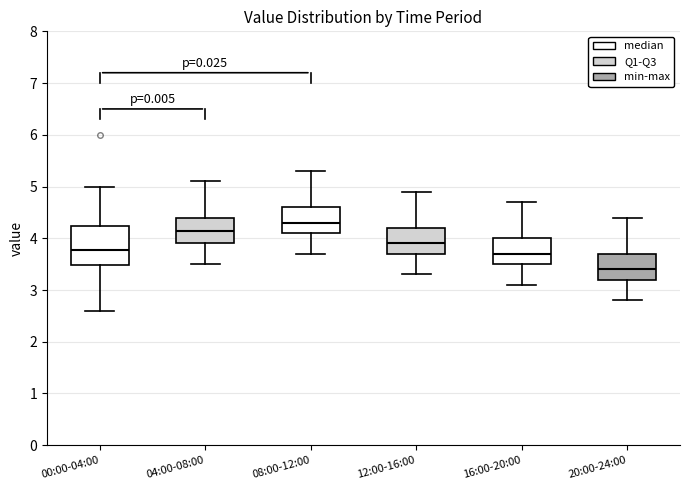

Reading left to right, read every box against the y-axis: the position of its median line, the range the box covers, and the ends of its whiskers. The values are not printed on the chart, so give them approximately, as read against the axis.

00:00-04:00: median 3.8, box 3.5 to 4.2, whiskers 2.6 to 5.0
04:00-08:00: median 4.2, box 3.9 to 4.4, whiskers 3.5 to 5.1
08:00-12:00: median 4.3, box 4.1 to 4.6, whiskers 3.7 to 5.3
12:00-16:00: median 3.9, box 3.7 to 4.2, whiskers 3.3 to 4.9
16:00-20:00: median 3.7, box 3.5 to 4.0, whiskers 3.1 to 4.7
20:00-24:00: median 3.4, box 3.2 to 3.7, whiskers 2.8 to 4.4